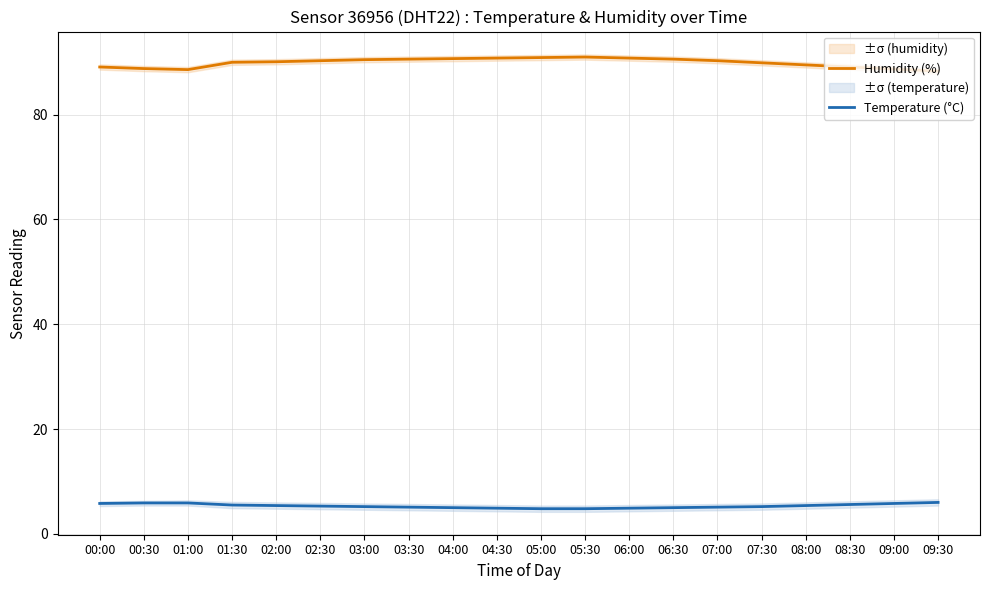

Where is the first local minimum for Humidity (%)?

01:00